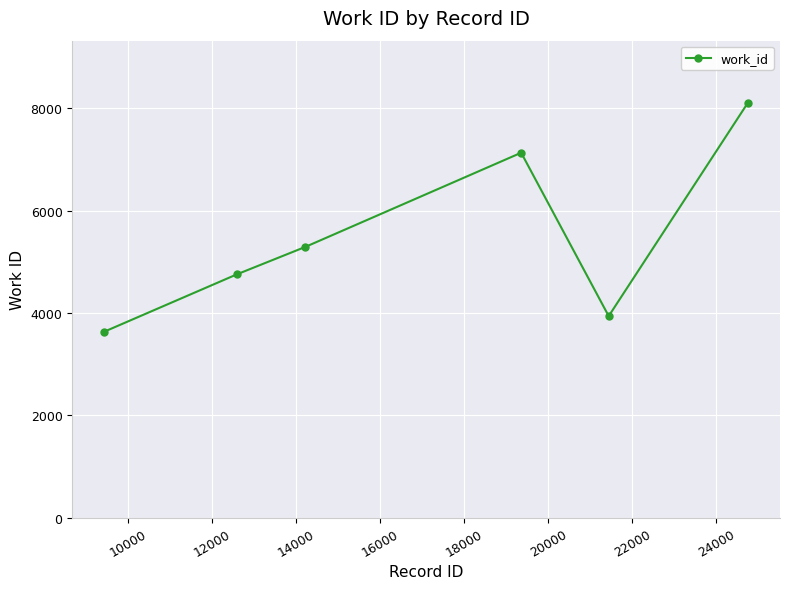

True or false: the data has more than 1 interior local peaks.

False